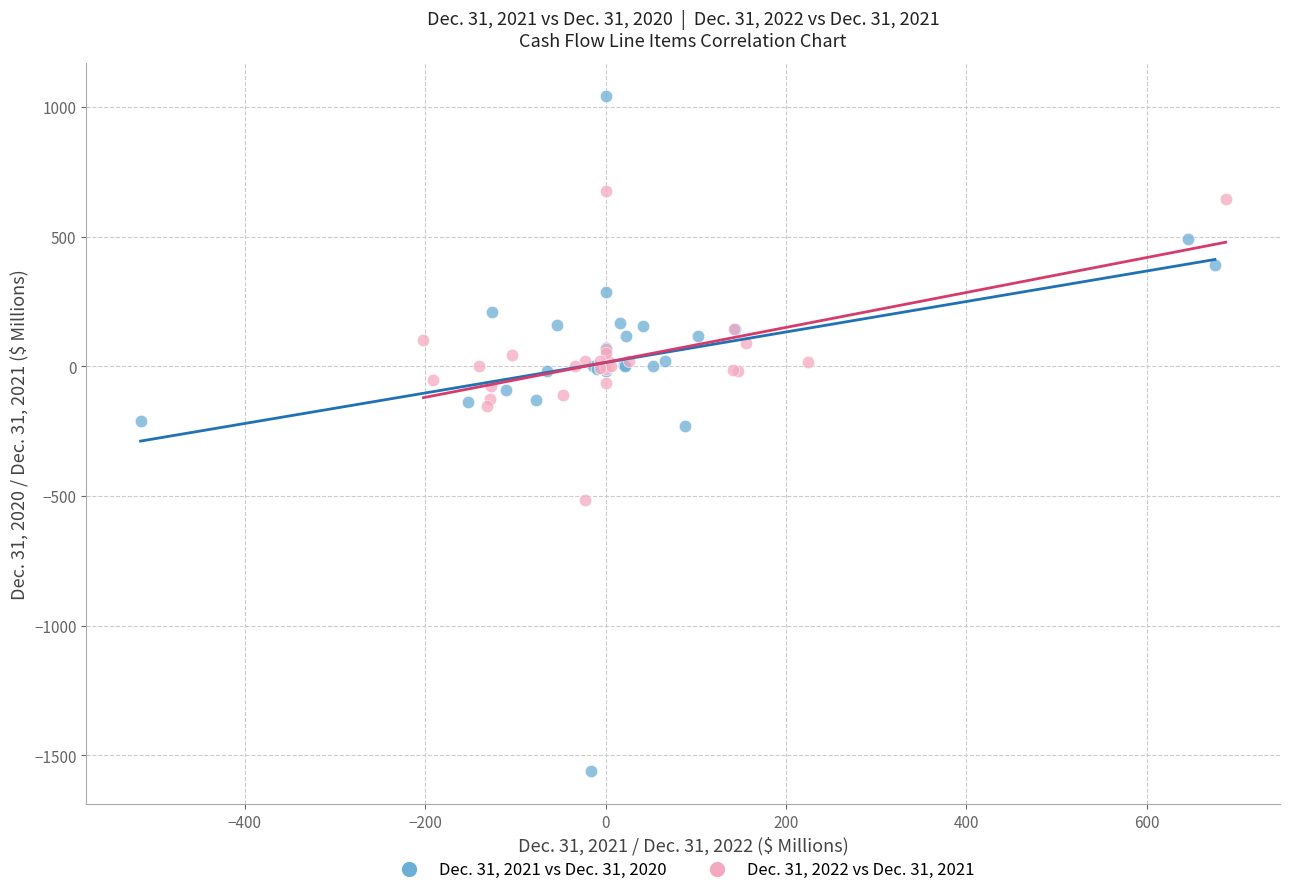

Which series reaches the minimum Y coordinate?

Dec. 31, 2021 vs Dec. 31, 2020